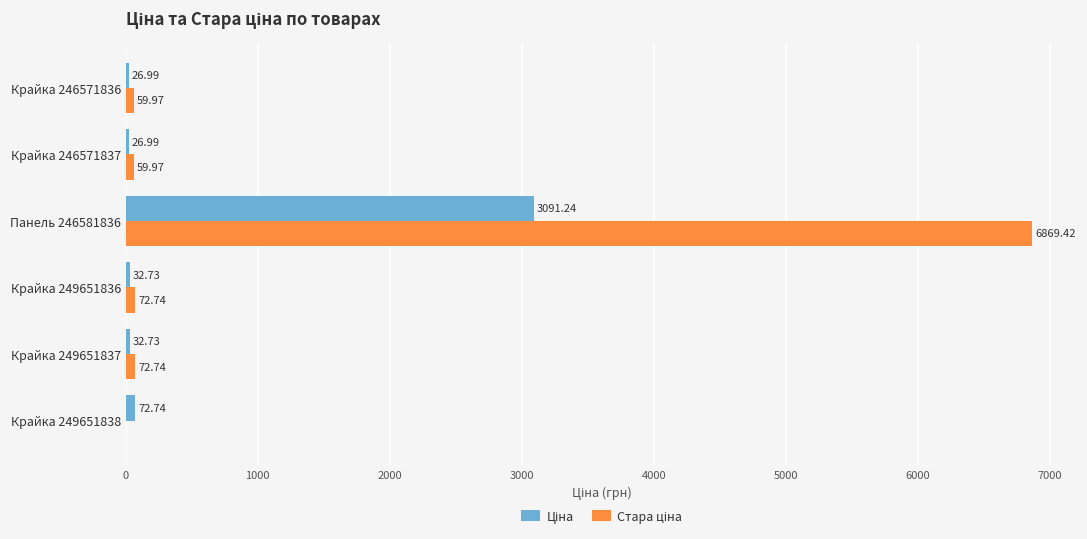

At which category is the sum across all series the highest?

Панель 246581836